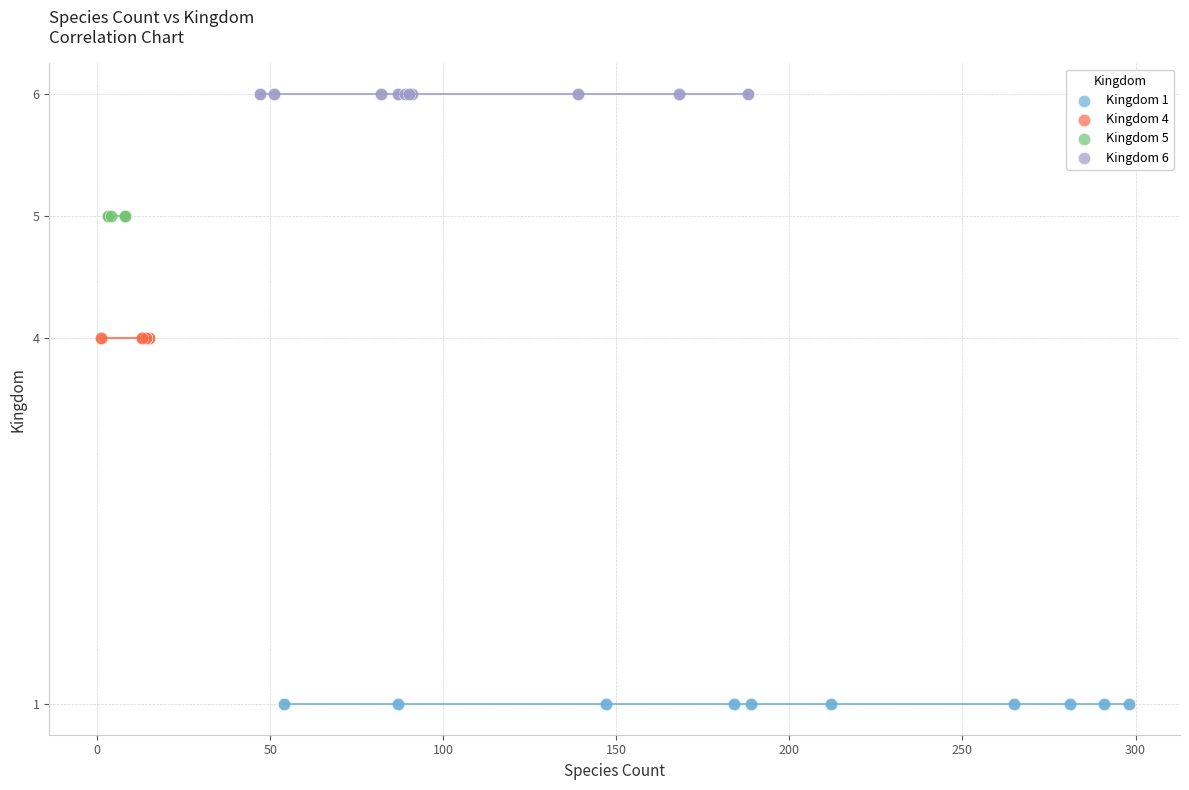

What are all the series names shown in the legend?

Kingdom 1, Kingdom 4, Kingdom 5, Kingdom 6